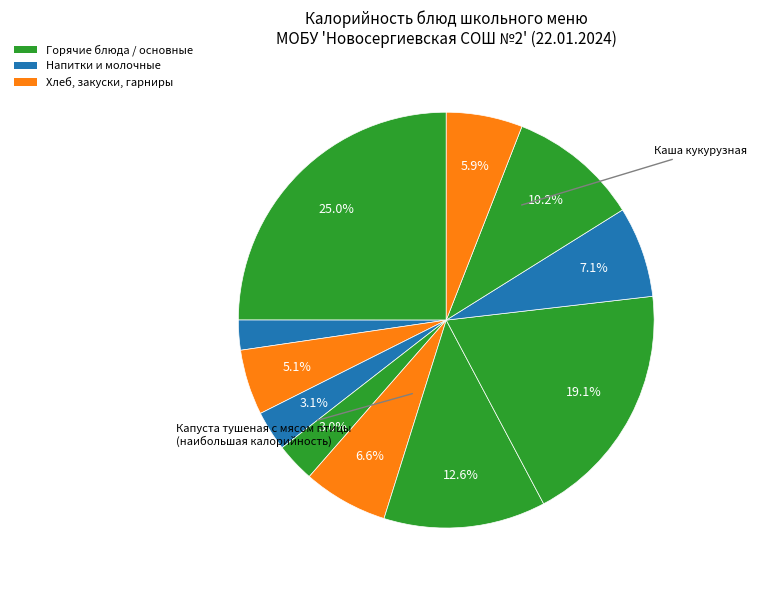

How many segments does this pie chart have?

11